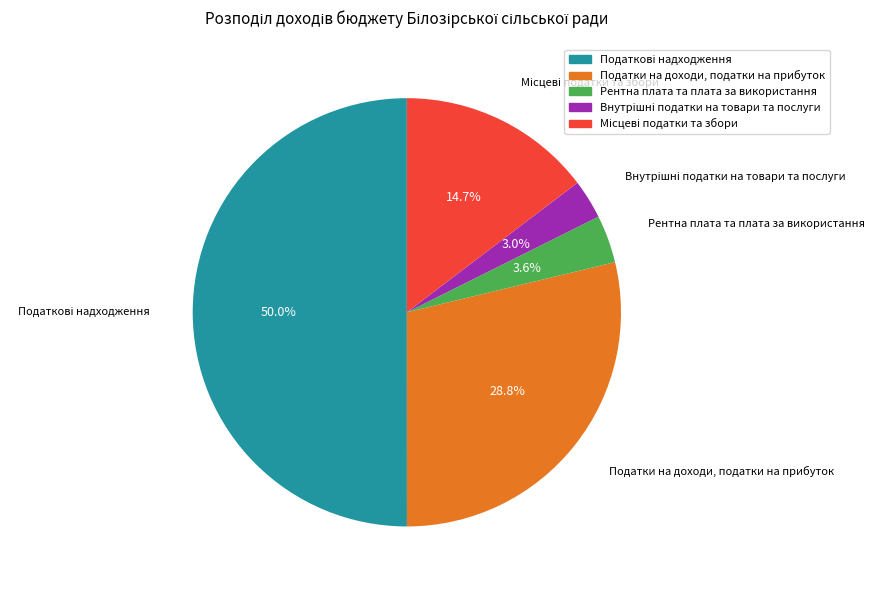

True or false: Податки на доходи, податки на прибуток accounts for 35% of the total.

False